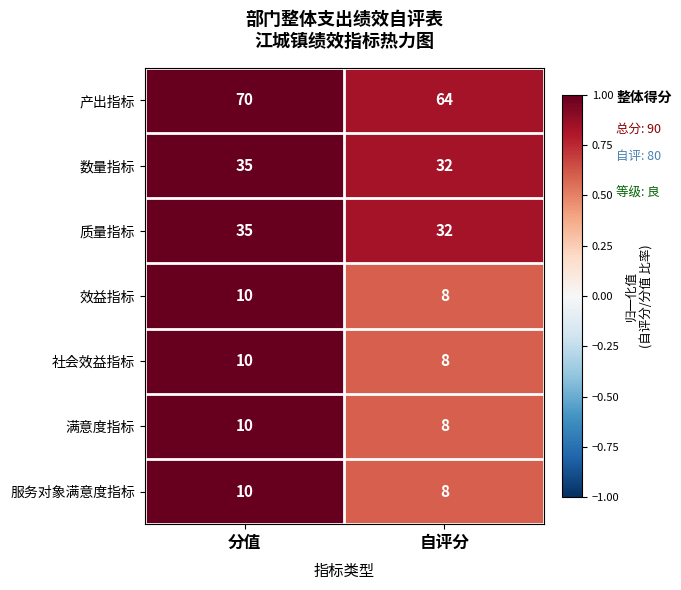

What is the sum of the 效益指标 values at 分值 and 自评分?

18